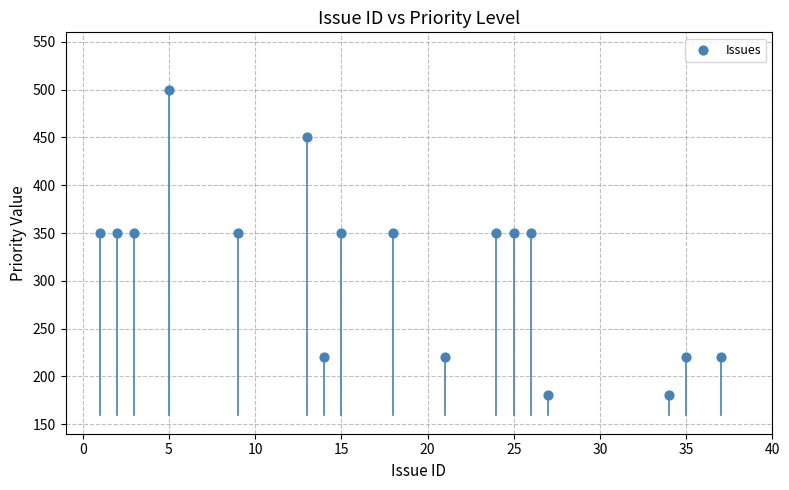

What is the range of Y values (max minus min)?

320